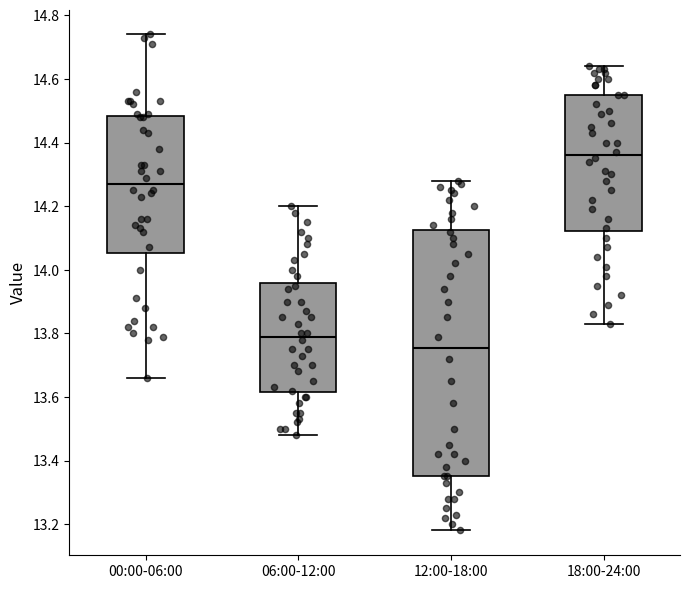

Which box is the tallest, from its lower edge to its upper edge?

12:00-18:00